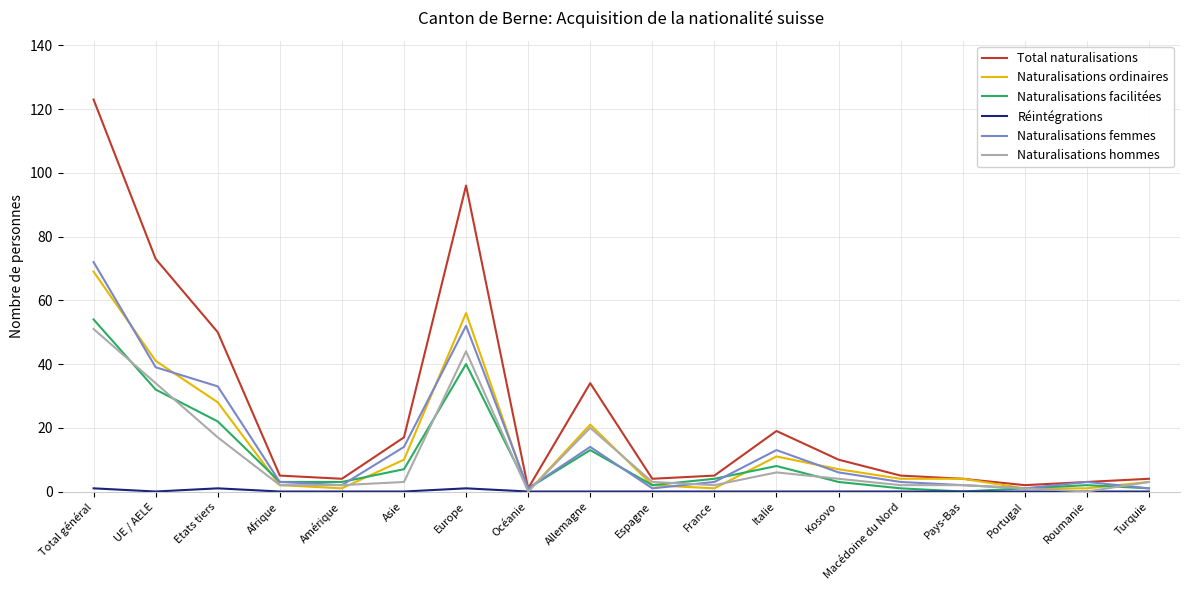

The value of Naturalisations facilitées at Allemagne is 13. True or false?

True